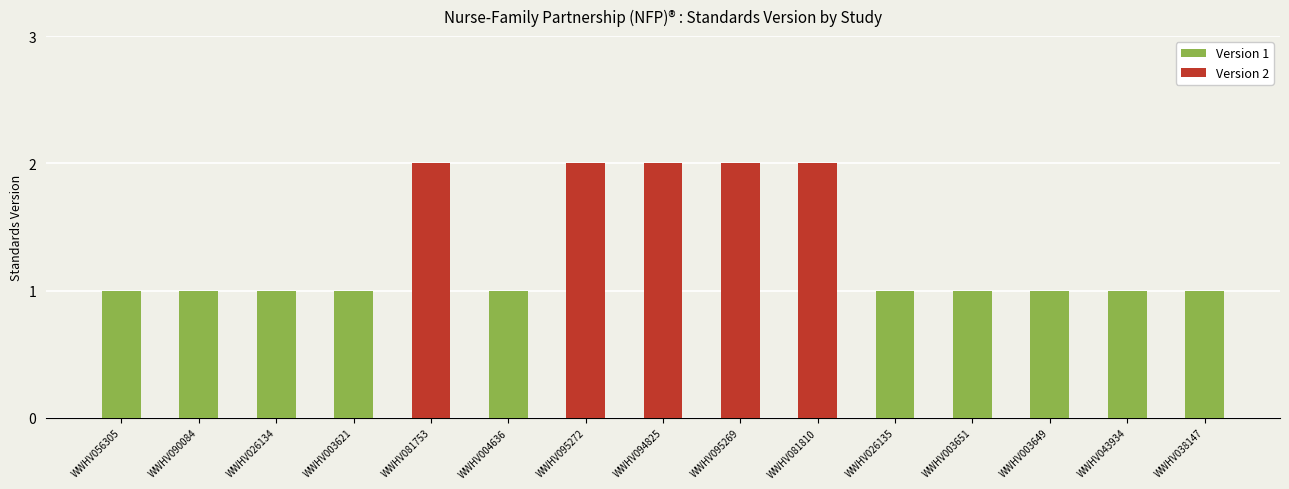

What is the ratio of the value at WWHV026134 to the value at WWHV056305?

1.0